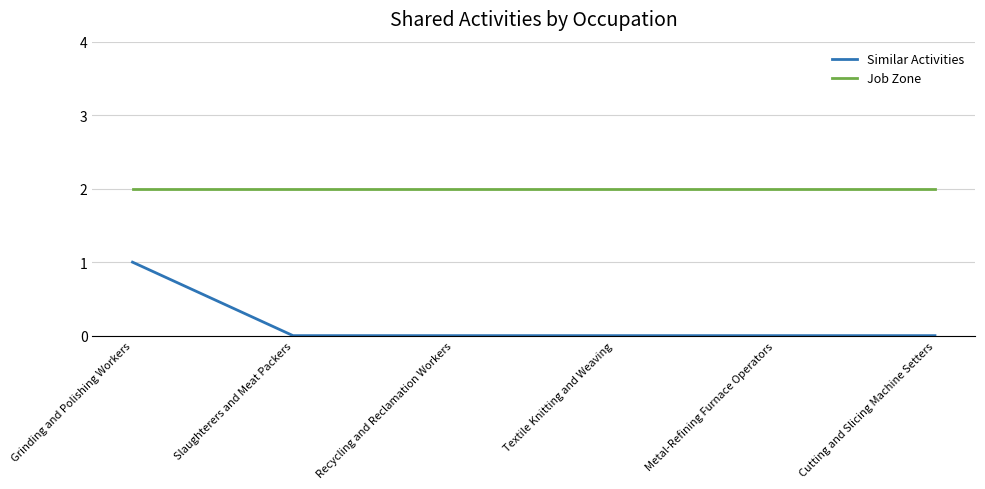

Rank the series by their maximum value, from highest to lowest.

Job Zone, Similar Activities